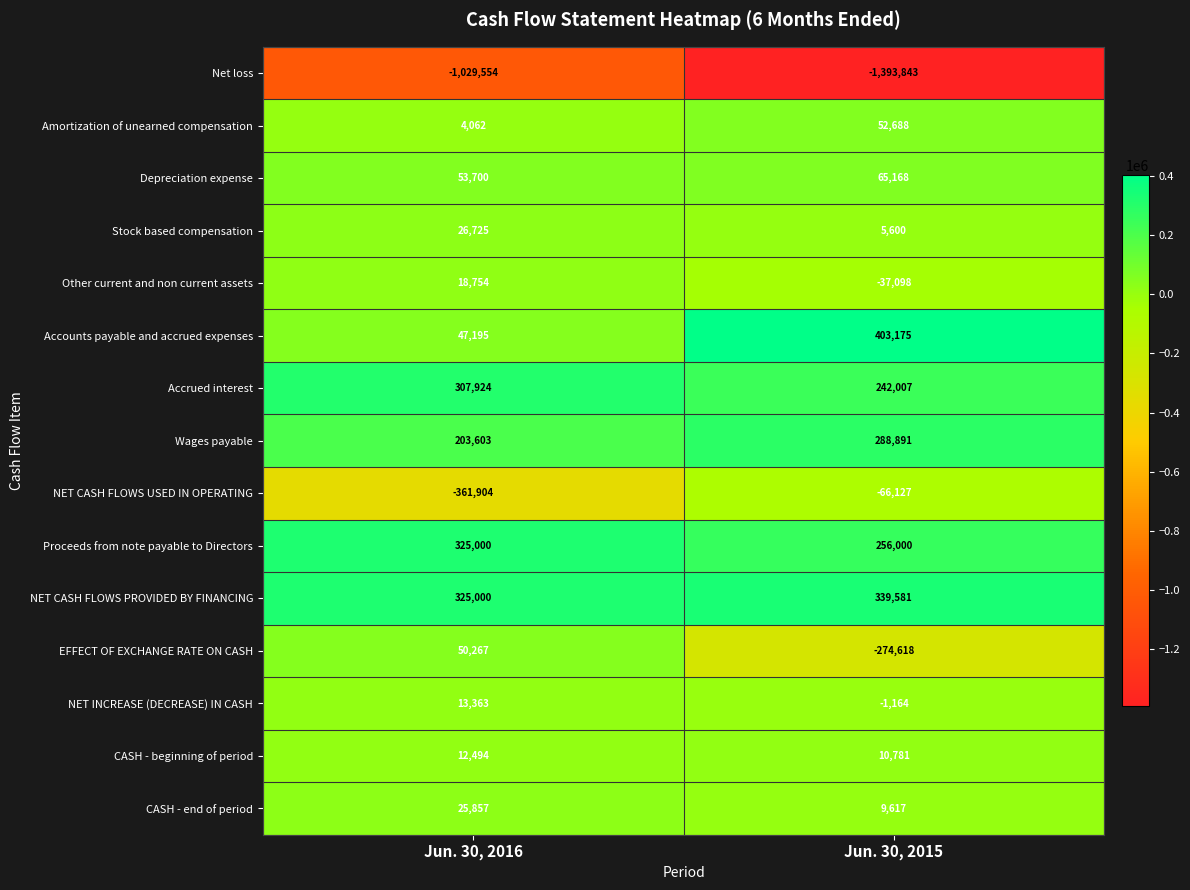

What is the average value of the CASH - beginning of period series?

11638